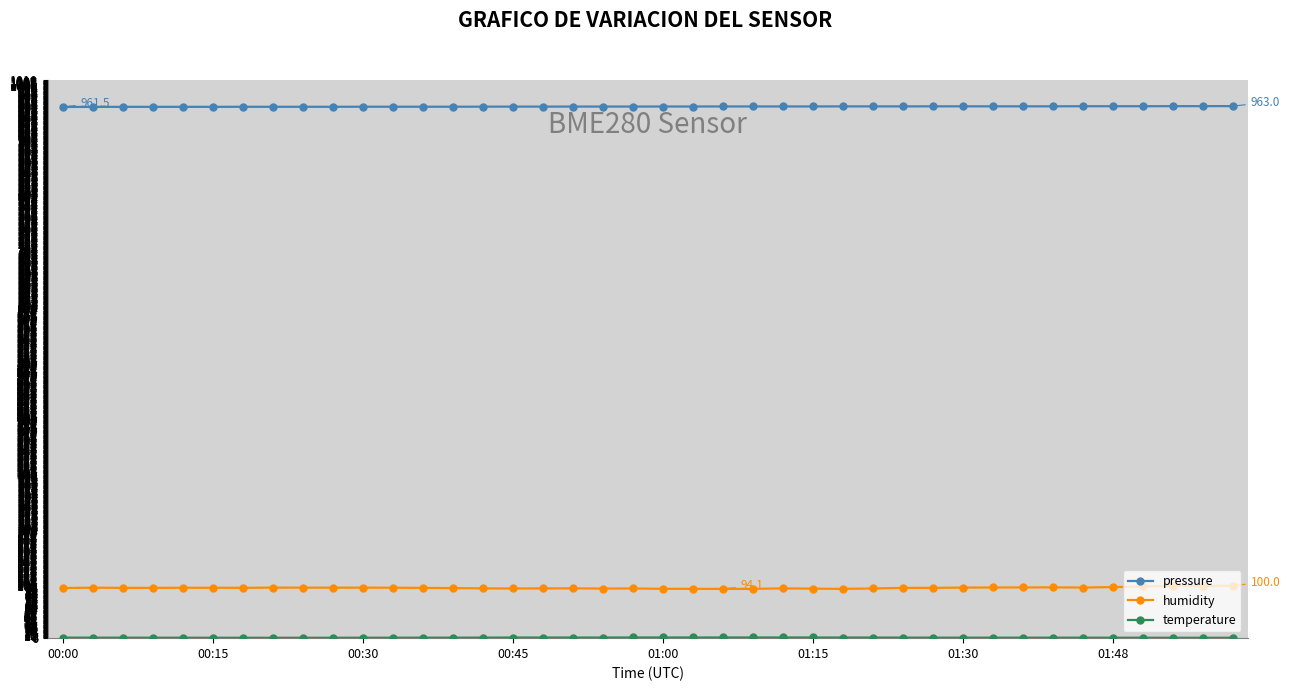

What is the greatest value displayed?

963.0